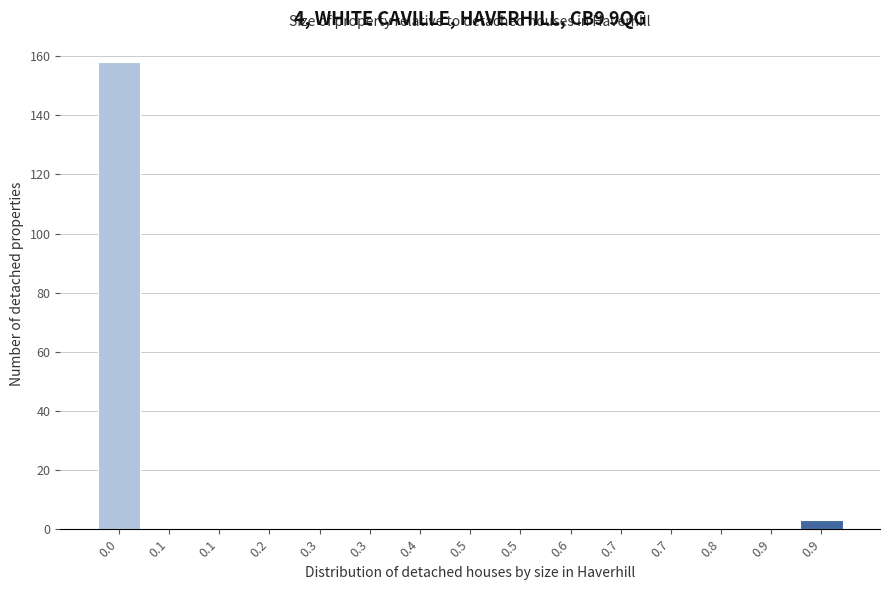

How many series are shown in this chart?

1